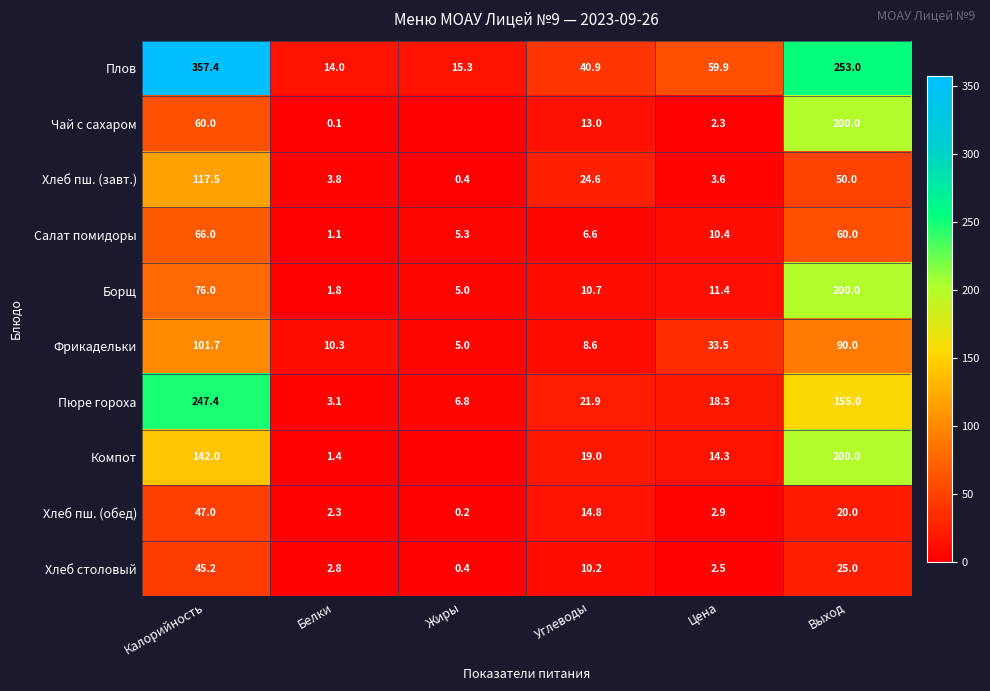

List the labels in order of Салат помидоры value, largest first.

Калорийность, Выход, Цена, Углеводы, Жиры, Белки